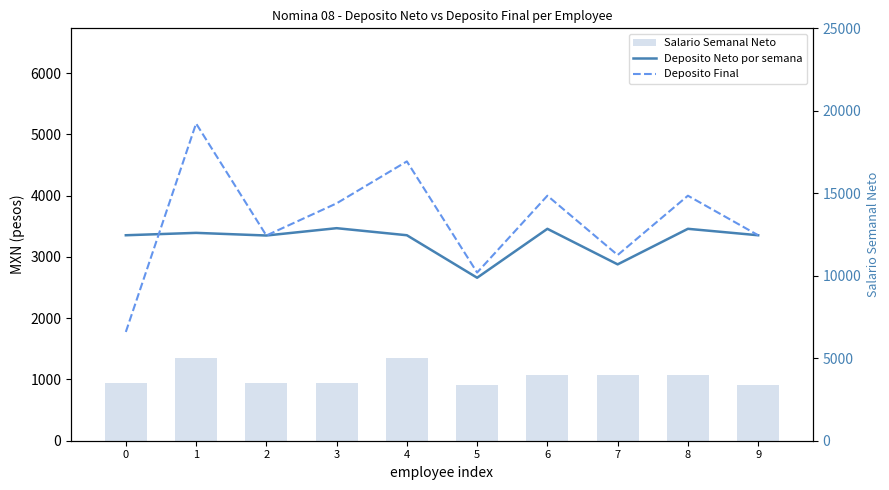

Reading left to right, list all the values displayed in this chart.

Deposito Neto por semana: 3354.2	3393.2	3350.0	3469.6	3354.4	2660.6	3459.2	2879.0	3459.4	3354.2
Deposito Final: 1775.8	5178.6	3350.0	3875.0	4560.0	2745.3	4000.0	3031.4	4000.0	3354.2
Salario Semanal Neto: 3500.0	5000.0	3500.0	3500.0	5000.0	3354.0	4000.0	4000.0	4000.0	3354.0